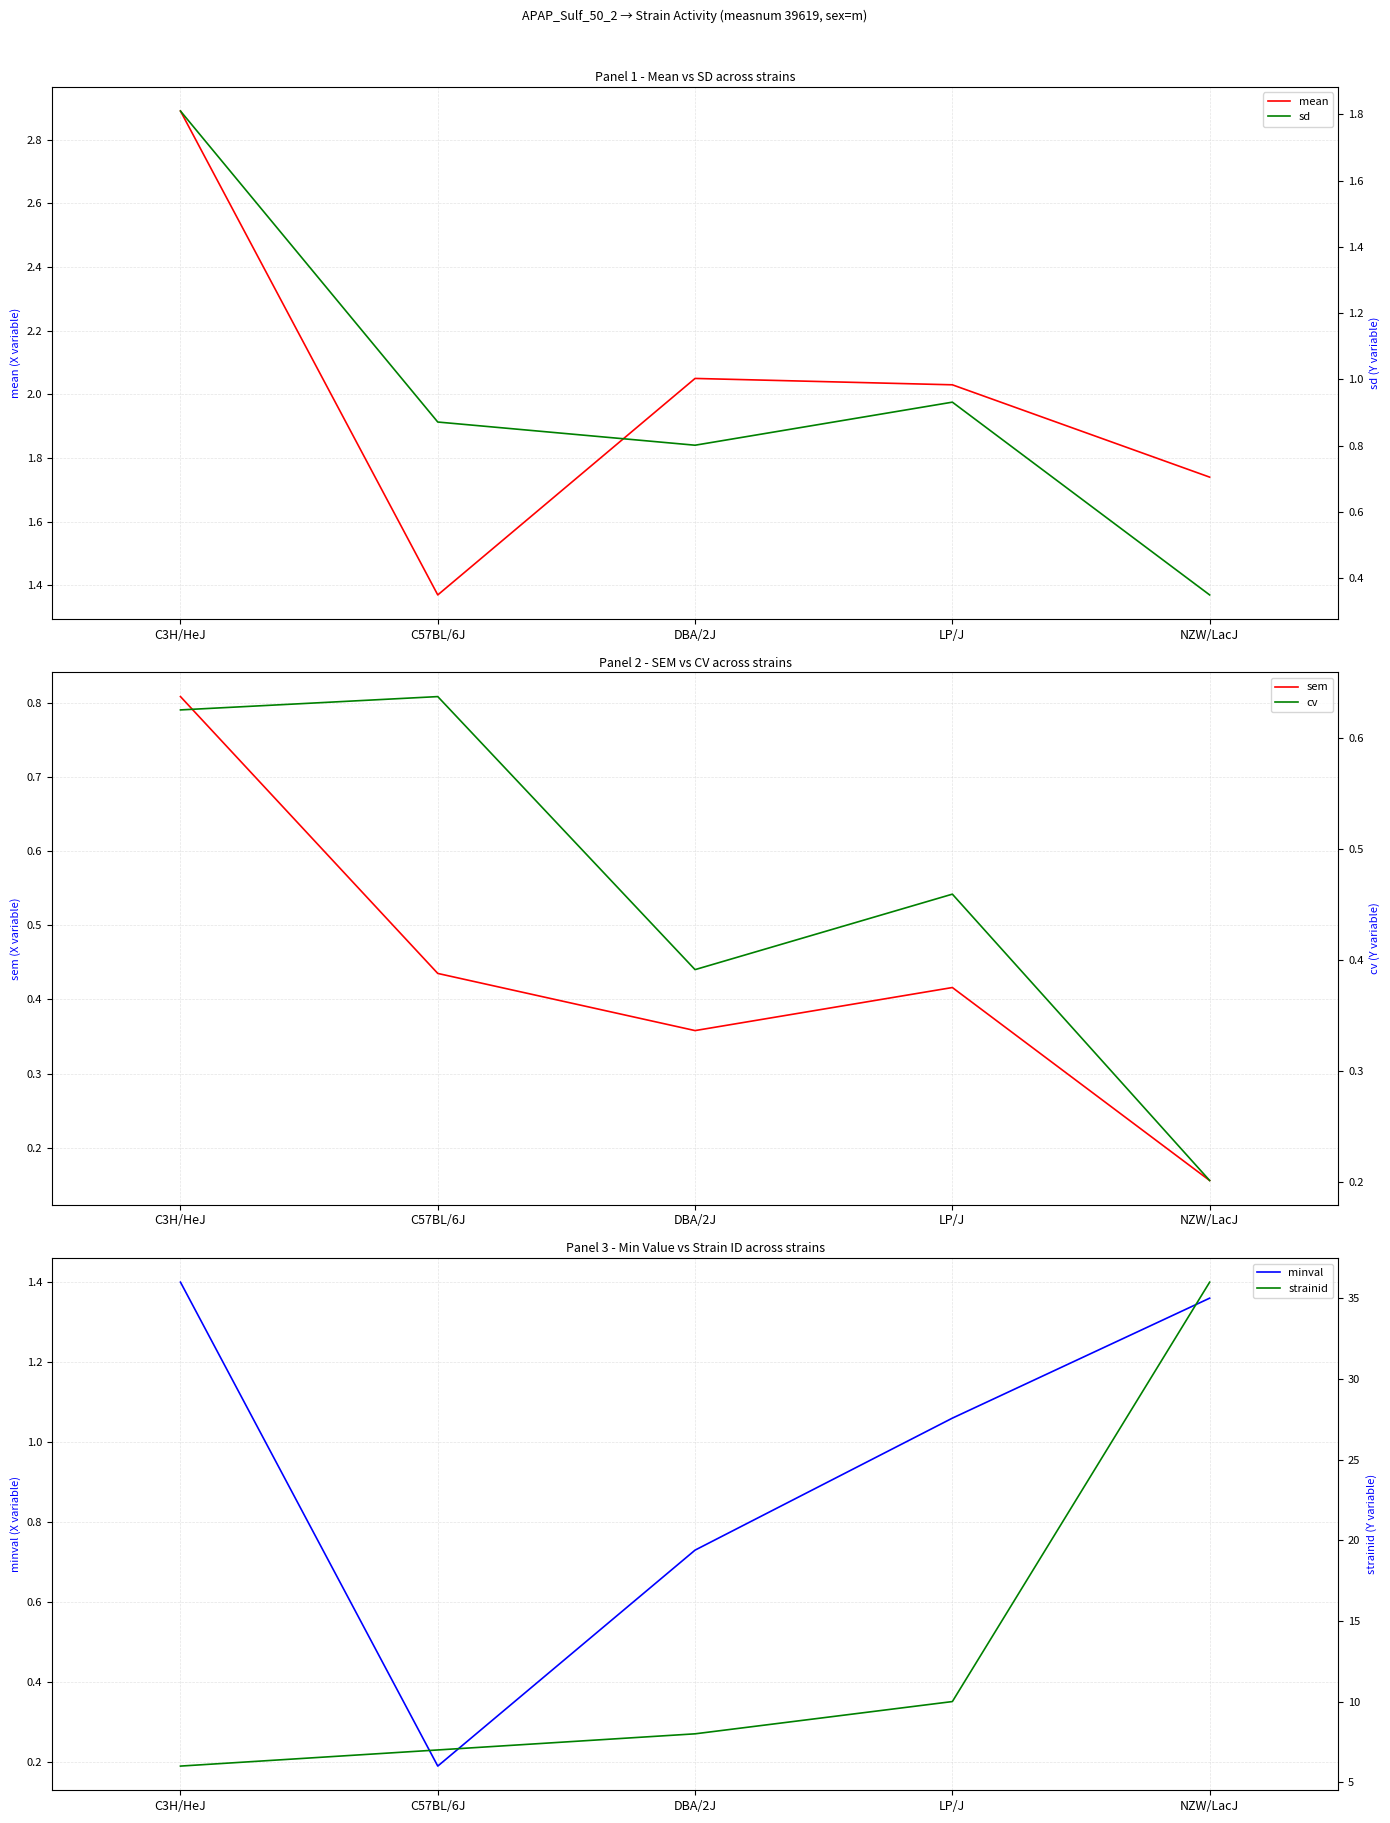

Between C57BL/6J and NZW/LacJ, which series saw the biggest shift?

strainid